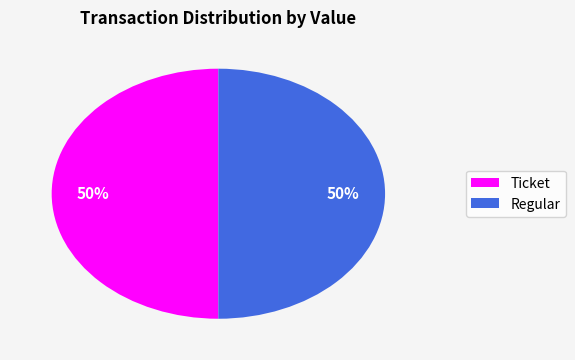

Combined, do Regular and Ticket account for over 50%?

Yes